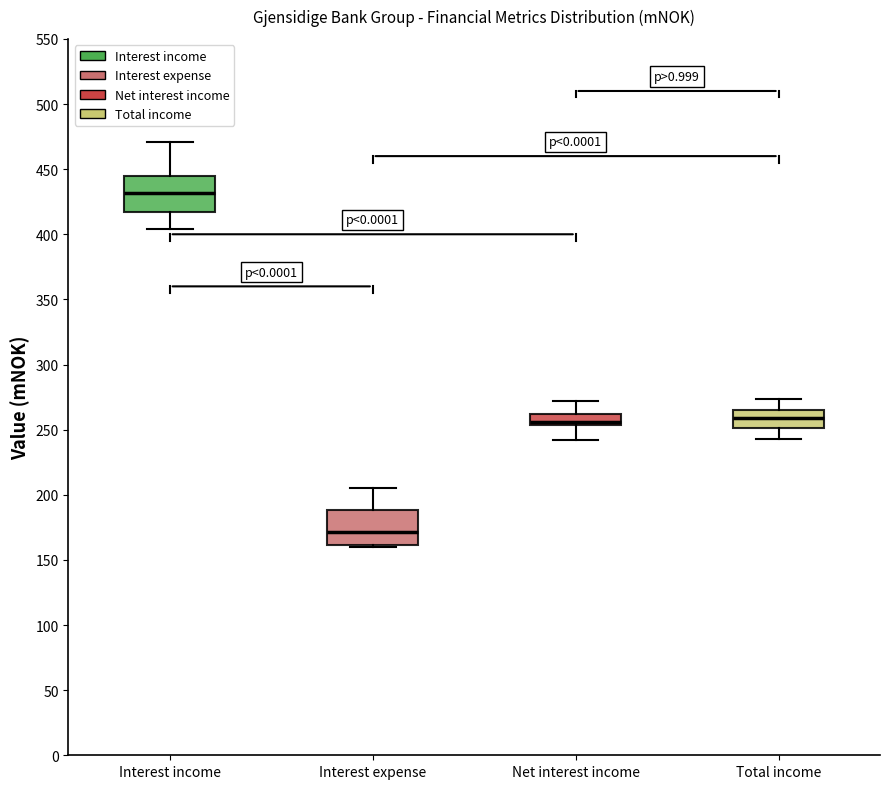

Reading left to right, read every box against the y-axis: the position of its median line, the range the box covers, and the ends of its whiskers. The values are not printed on the chart, so give them approximately, as read against the axis.

Interest income: median 430, box 415 to 445, whiskers 405 to 470
Interest expense: median 170, box 160 to 190, whiskers 160 (just below the box's lower edge) to 205
Net interest income: median 255 (just above the box's lower edge), box 255 to 260, whiskers 240 to 270
Total income: median 260, box 250 to 265, whiskers 245 to 275